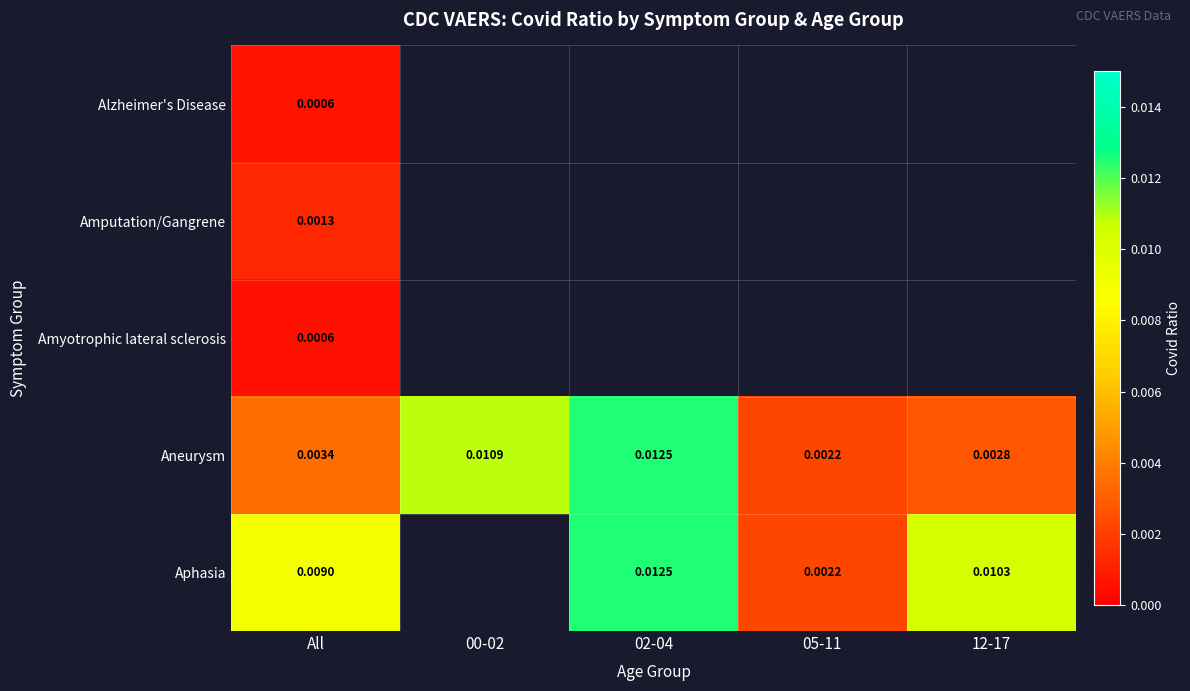

Is the value of Aphasia at 02-04 greater than the value of Amyotrophic lateral sclerosis at All?

Yes